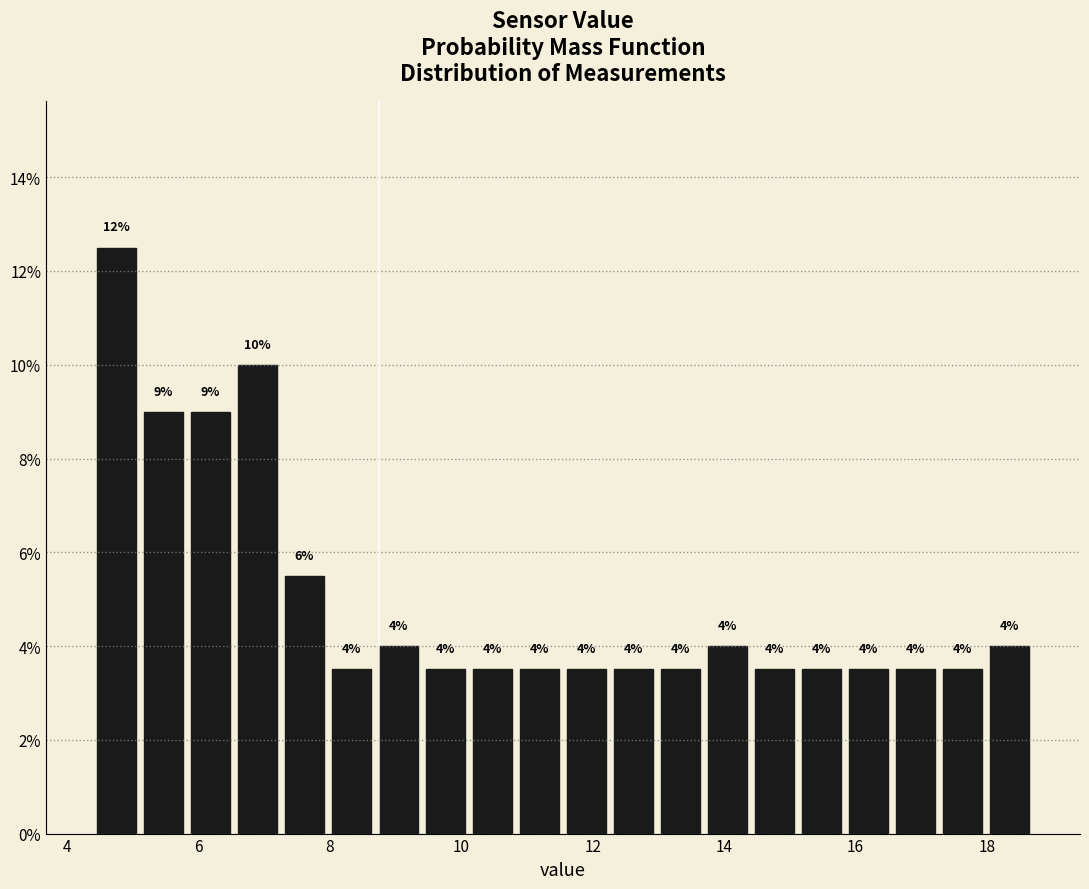

Read against the x-axis, roughly where is the centre of the tallest bar?

4.8